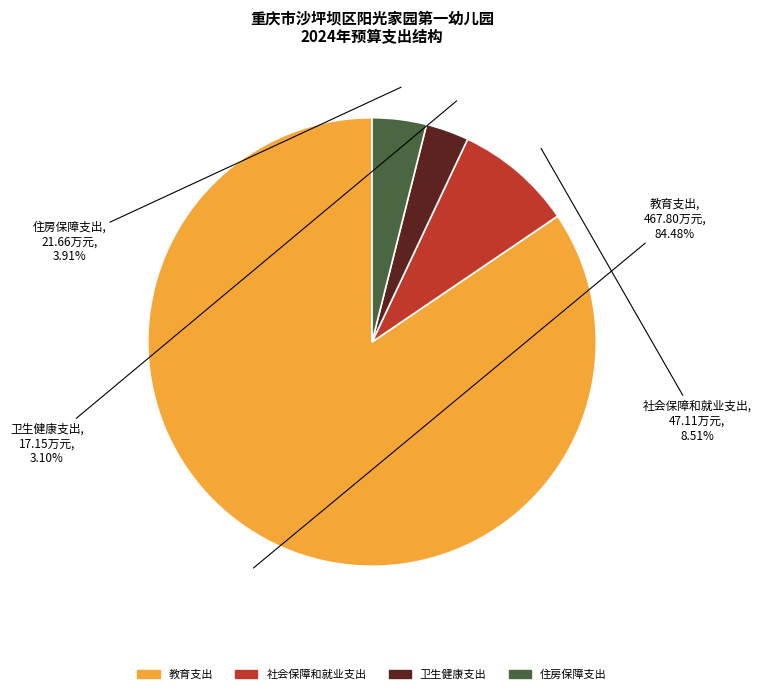

To the nearest percent, what percentage of the pie is 教育支出?

84%